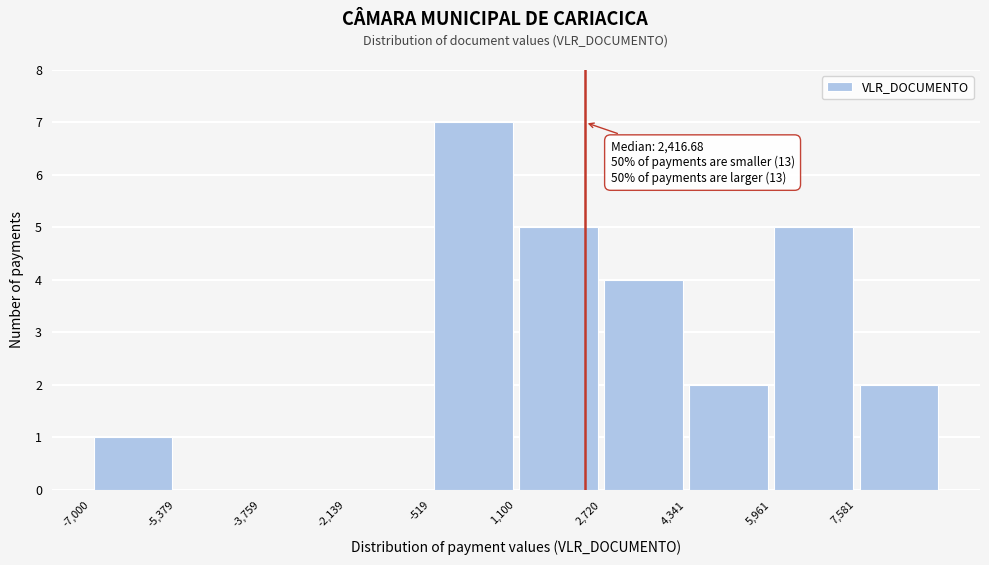

Over which range of the x-axis is the bar tallest?

-600 to 1200